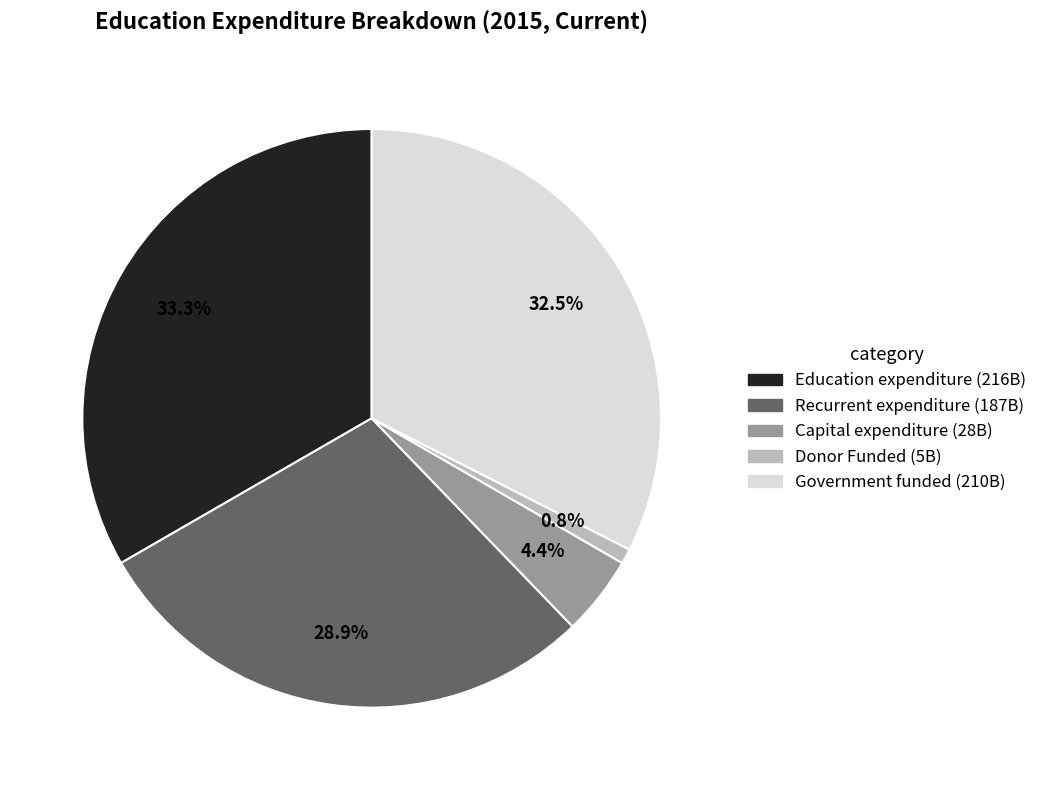

How many slices are in this pie chart?

5